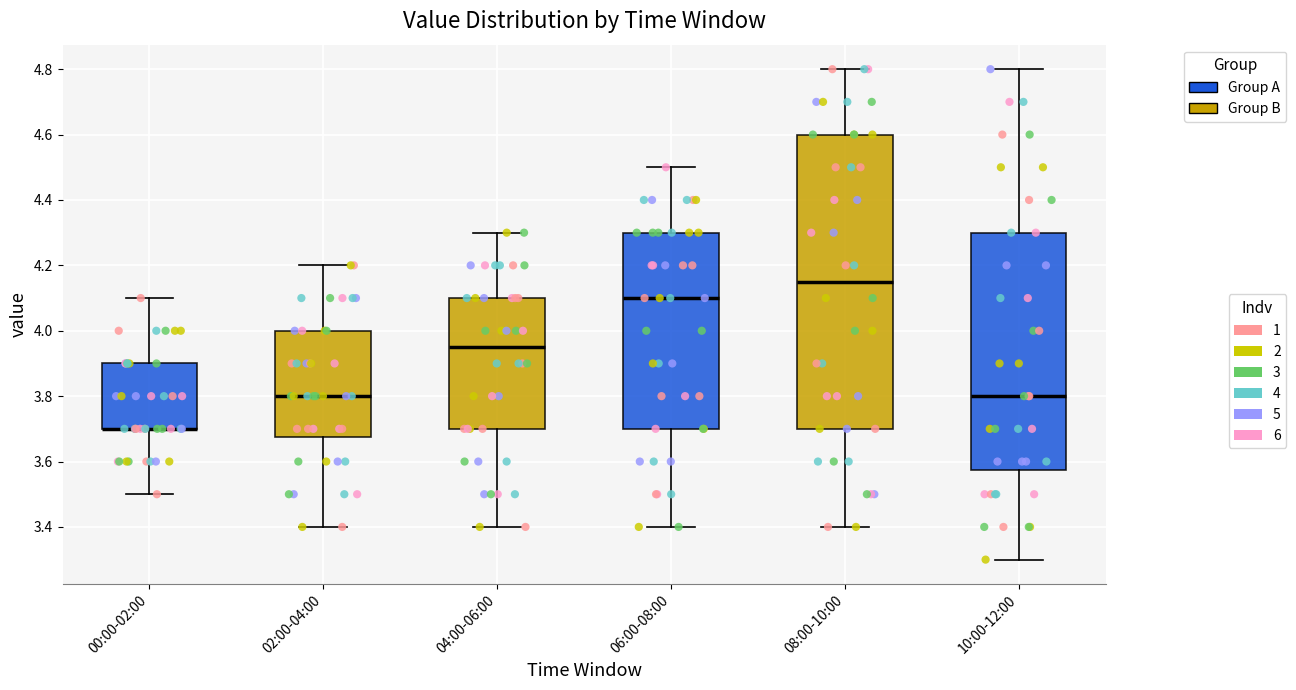

Reading left to right, transcribe this box plot: for each box, give where its median line is, the range the box spans, and where its two whiskers end, as read against the y-axis. The values are not printed on the chart, so give them approximately, as read against the axis.

00:00-02:00: median 3.70 (drawn on the box's lower edge), box 3.70 to 3.90, whiskers 3.50 to 4.10
02:00-04:00: median 3.80, box 3.68 to 4.00, whiskers 3.40 to 4.20
04:00-06:00: median 3.96, box 3.70 to 4.10, whiskers 3.40 to 4.30
06:00-08:00: median 4.10, box 3.70 to 4.30, whiskers 3.40 to 4.50
08:00-10:00: median 4.16, box 3.70 to 4.60, whiskers 3.40 to 4.80
10:00-12:00: median 3.80, box 3.58 to 4.30, whiskers 3.30 to 4.80